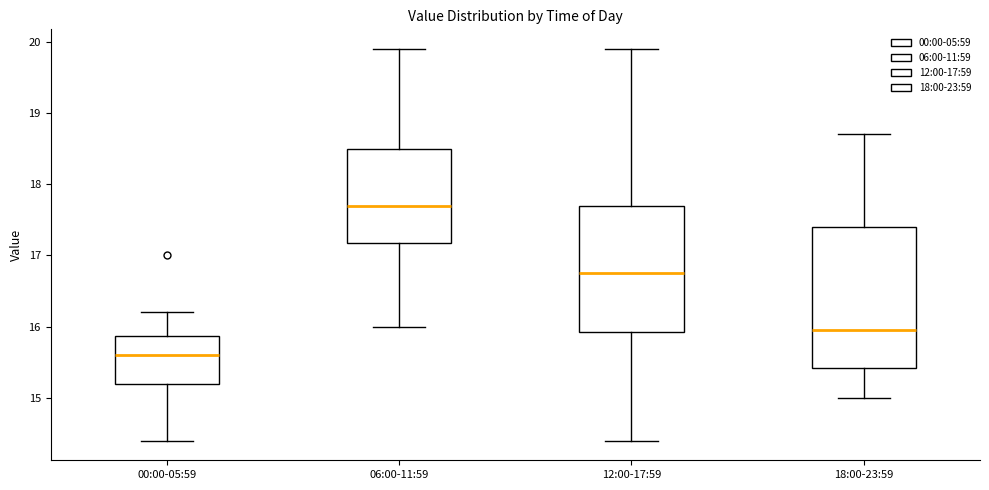

Reading left to right, read every box against the y-axis: the position of its median line, the range the box covers, and the ends of its whiskers. The values are not printed on the chart, so give them approximately, as read against the axis.

00:00-05:59: median 15.6, box 15.2 to 15.9, whiskers 14.4 to 16.2
06:00-11:59: median 17.7, box 17.2 to 18.5, whiskers 16.0 to 19.9
12:00-17:59: median 16.8, box 15.9 to 17.7, whiskers 14.4 to 19.9
18:00-23:59: median 16.0, box 15.4 to 17.4, whiskers 15.0 to 18.7